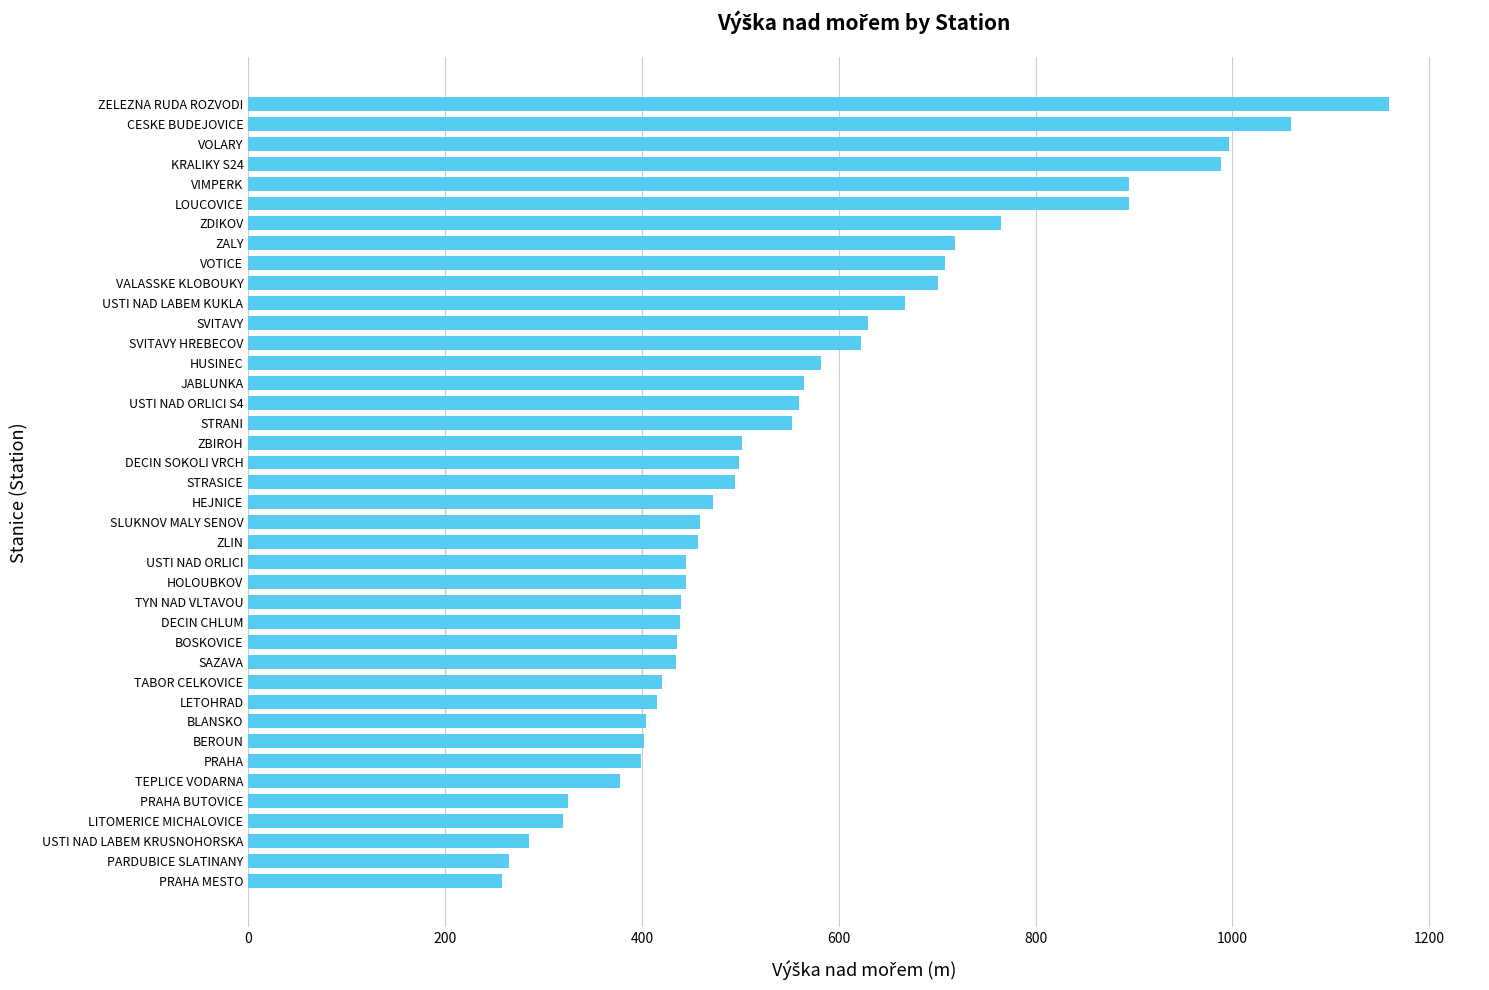

Are the bars grouped side by side (vs. stacked)?

No